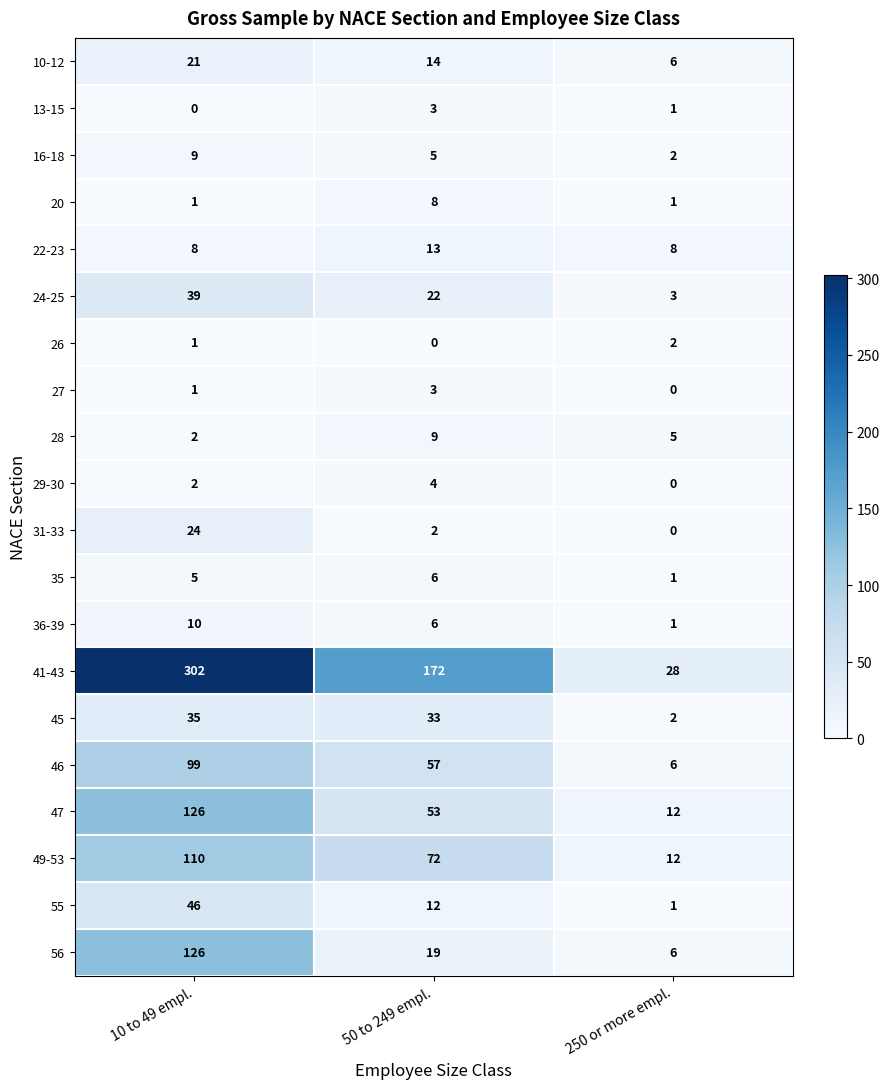

Which series has the largest range (max minus min)?

41-43